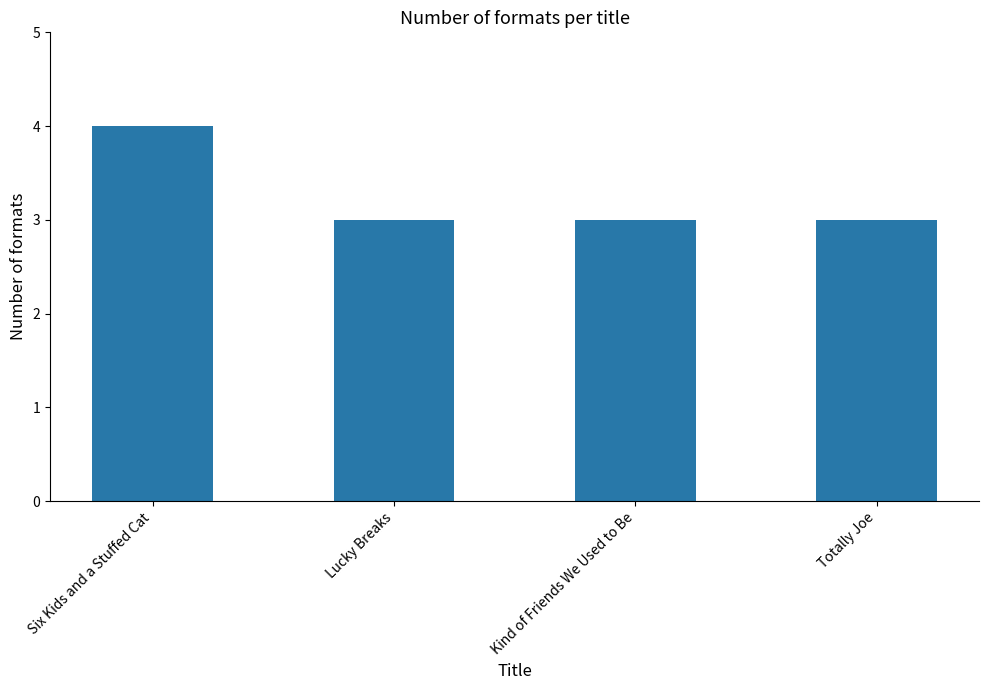

Count the number of data series in this chart.

1